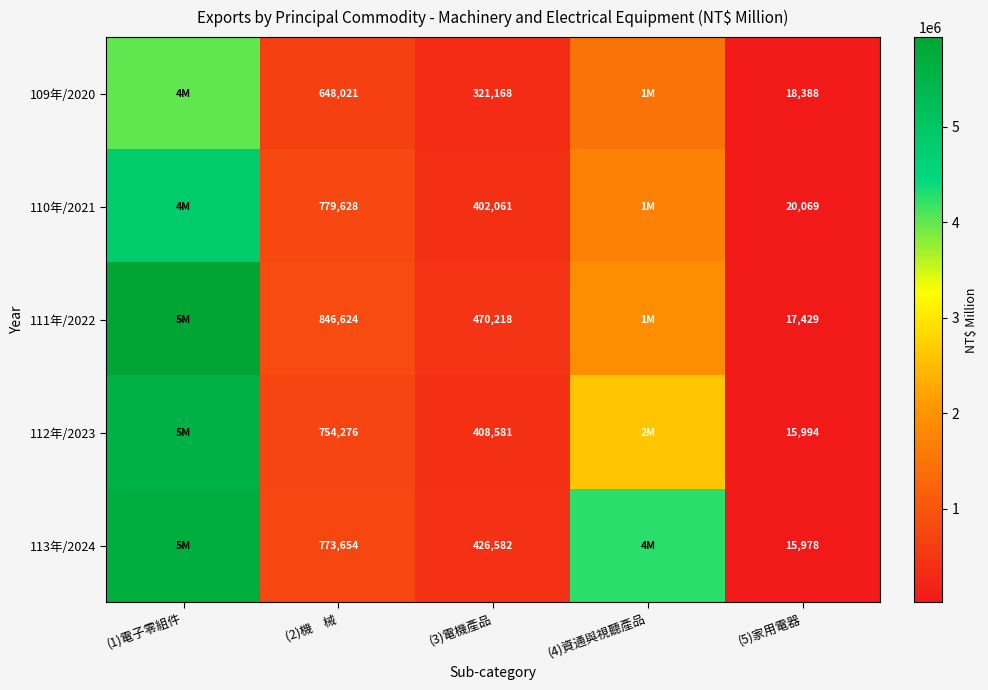

The 109年/2020 series shows 140437 at (3)電機產品. True or false?

False